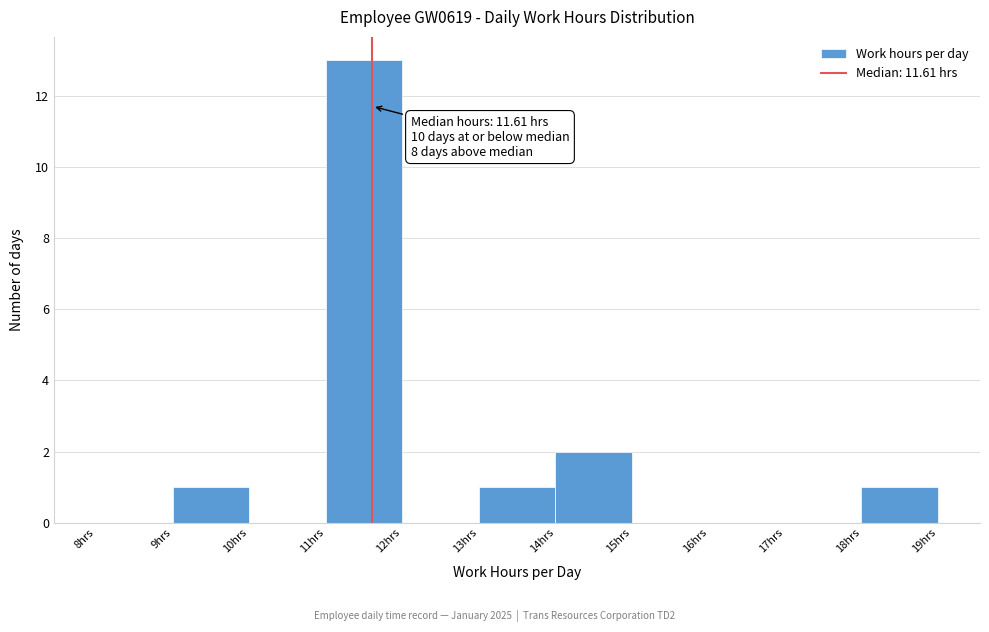

Which range on the x-axis has the tallest bar?

11 to 12